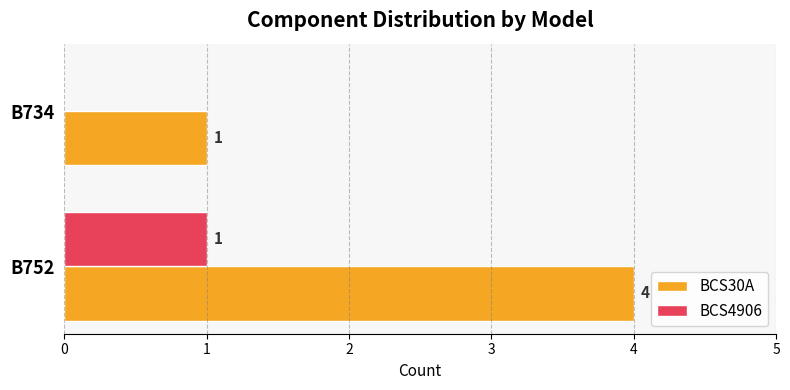

How many series are shown in this chart?

2